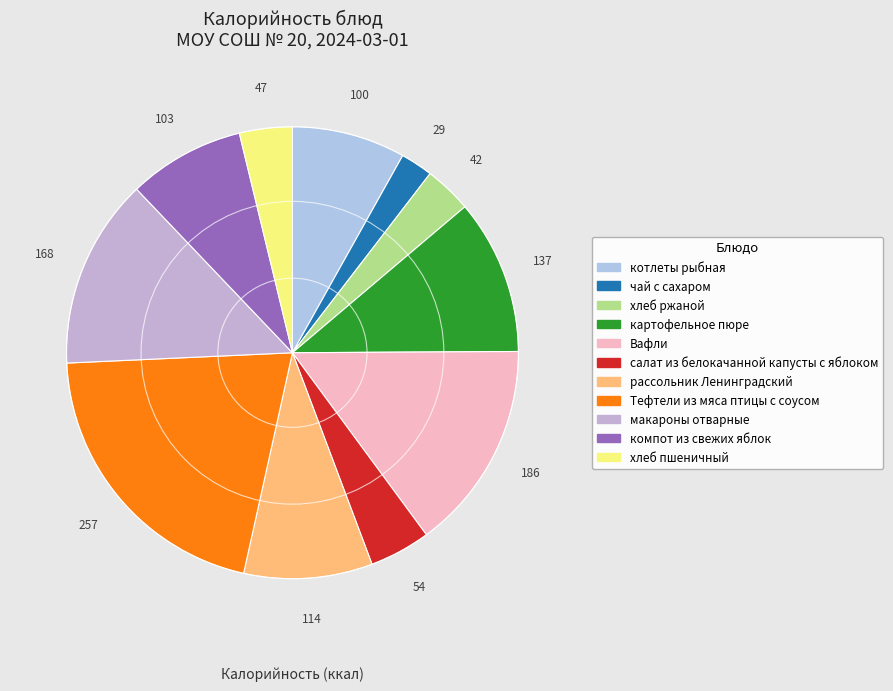

Count the number of slices in the pie.

11